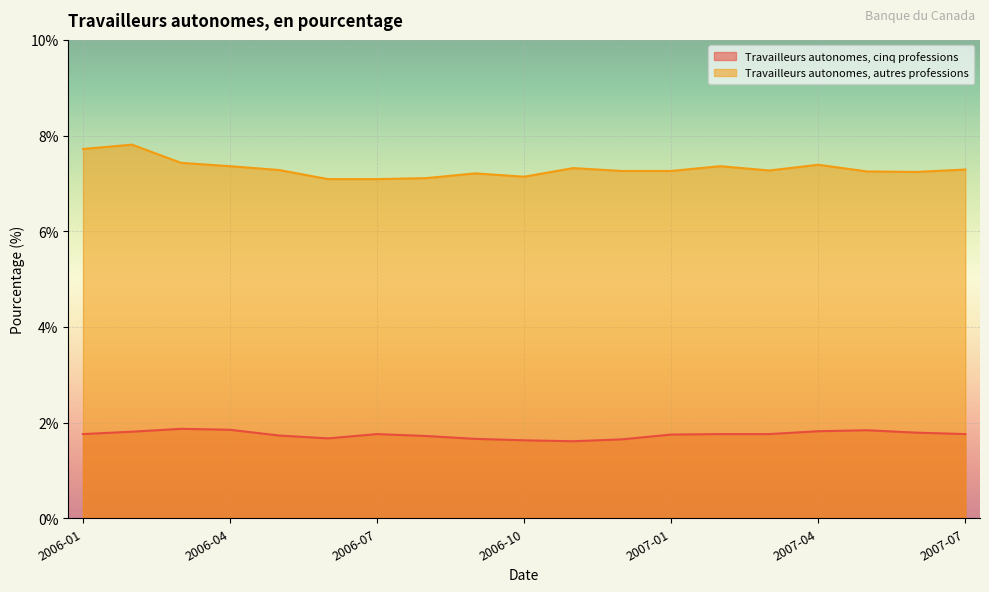

In Travailleurs autonomes, cinq professions, how many points are lower than both neighbors (excluding endpoints)?

2